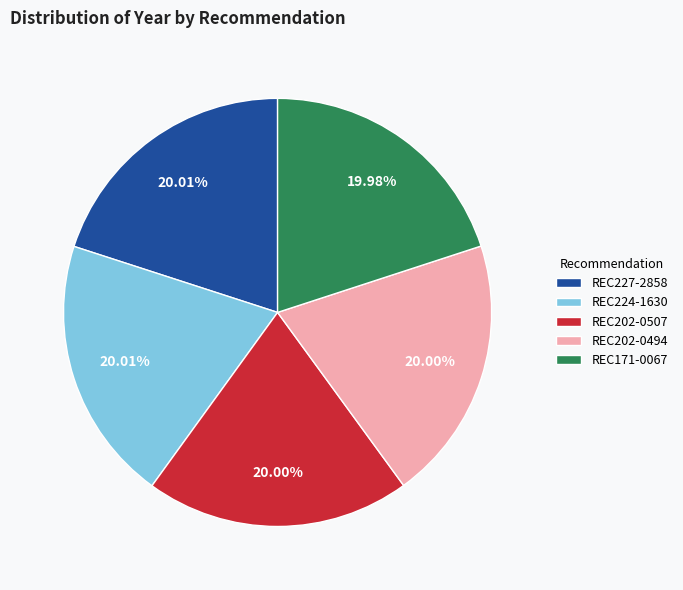

What is the ratio of the value at REC227-2858 to the value at REC202-0494?

1.0